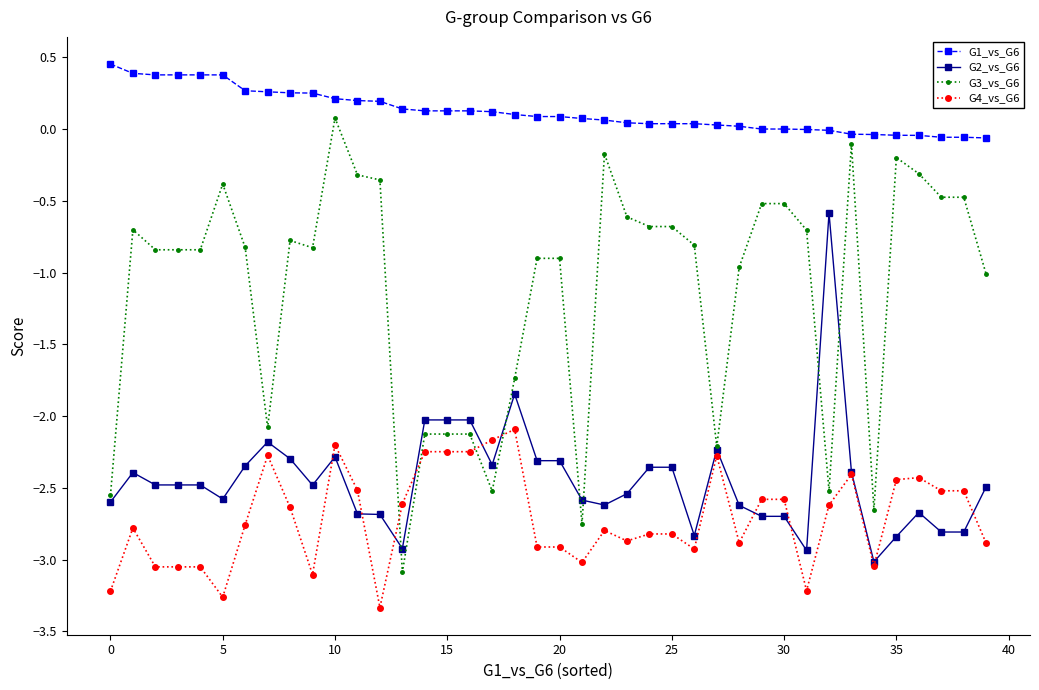

What is the sum of all G3_vs_G6 values?

-45.2